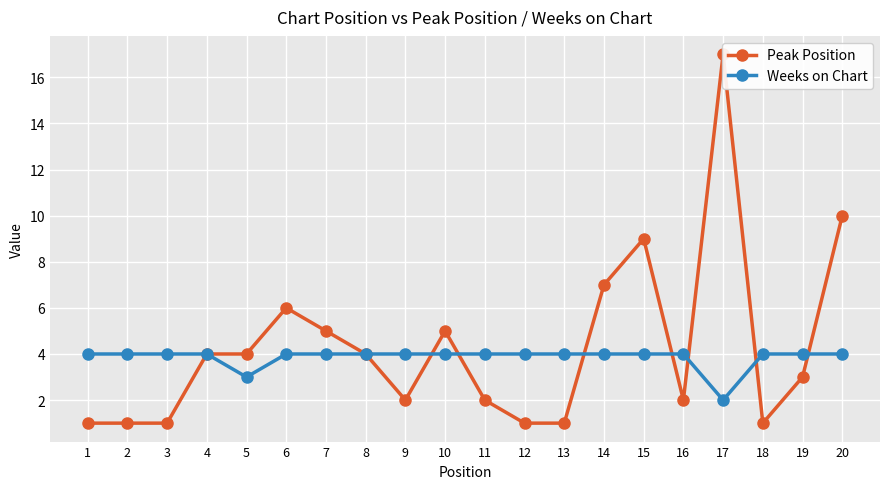

Between 8 and 7, which is larger?

7